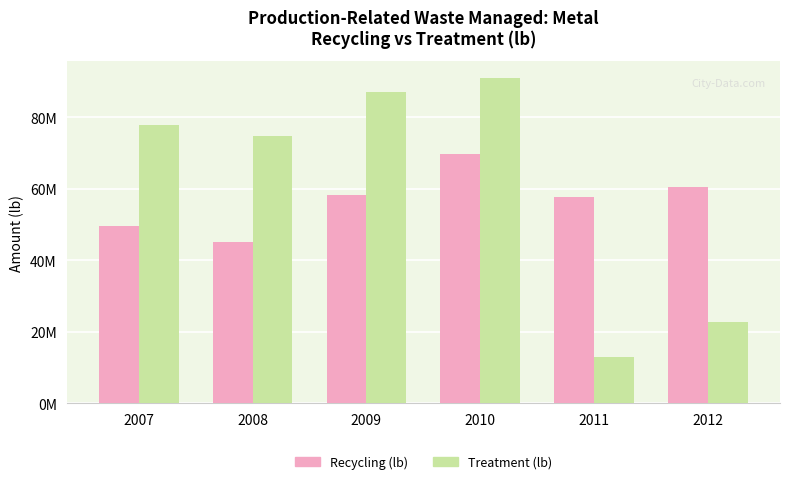

Which category has the lowest value across all series?

2011